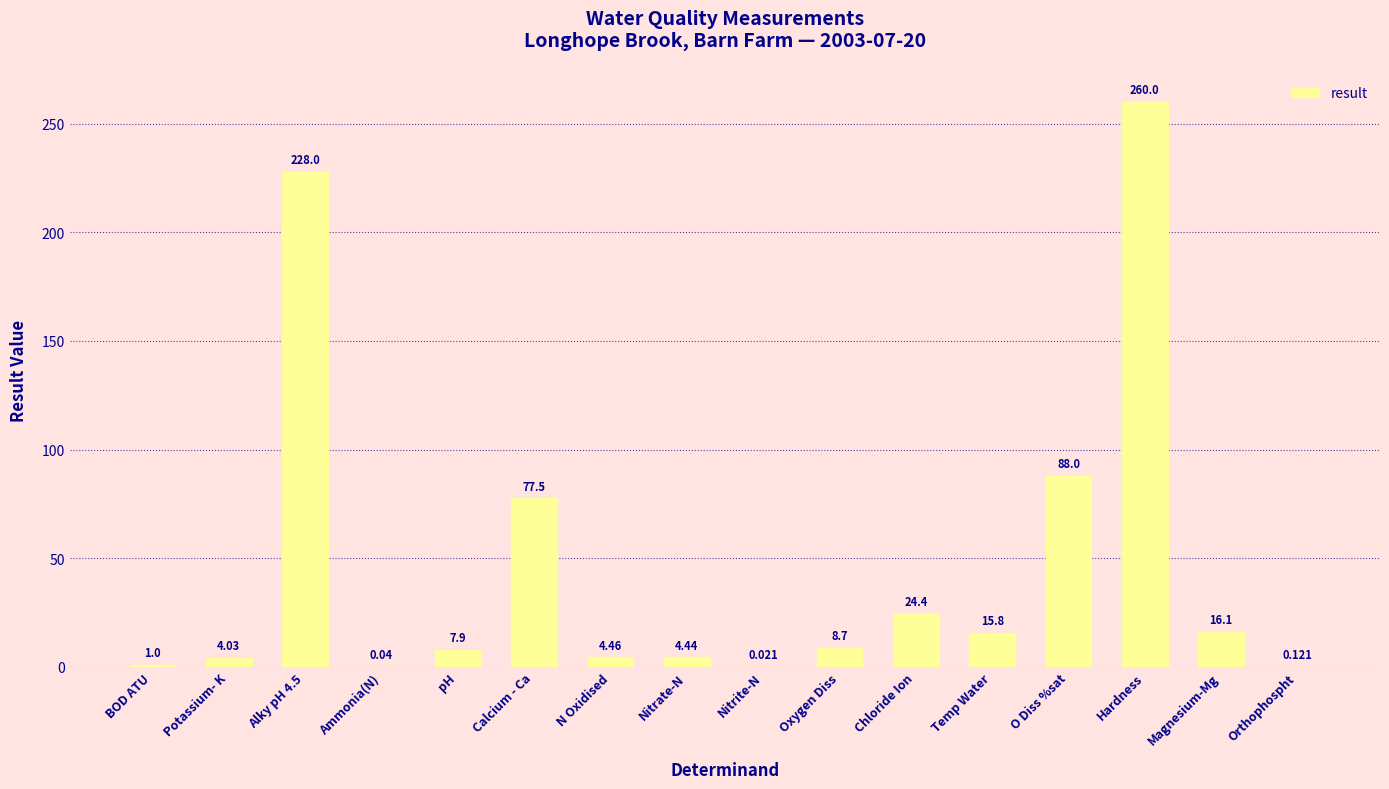

At which label is the value closest to 130?

O Diss %sat